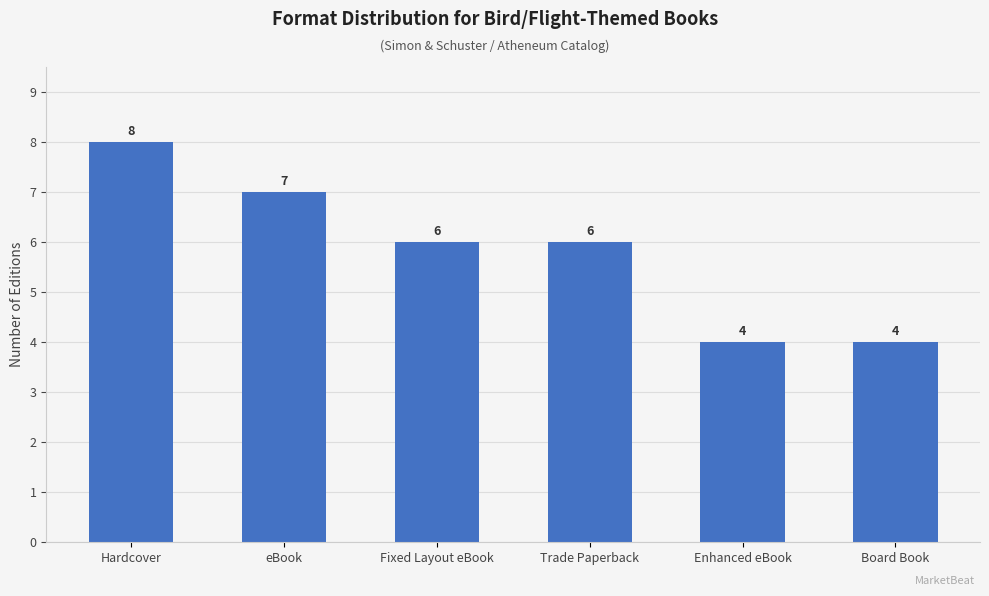

What is the maximum value shown in the chart?

8